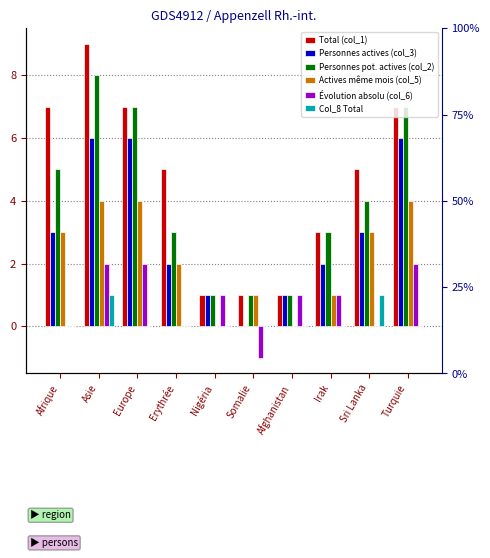

What value does the Actives même mois (col_5) series have at Europe?

4